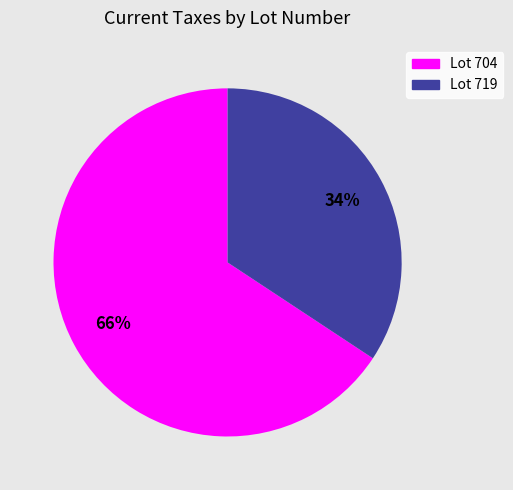

Is there any slice that represents more than half of the pie?

Yes